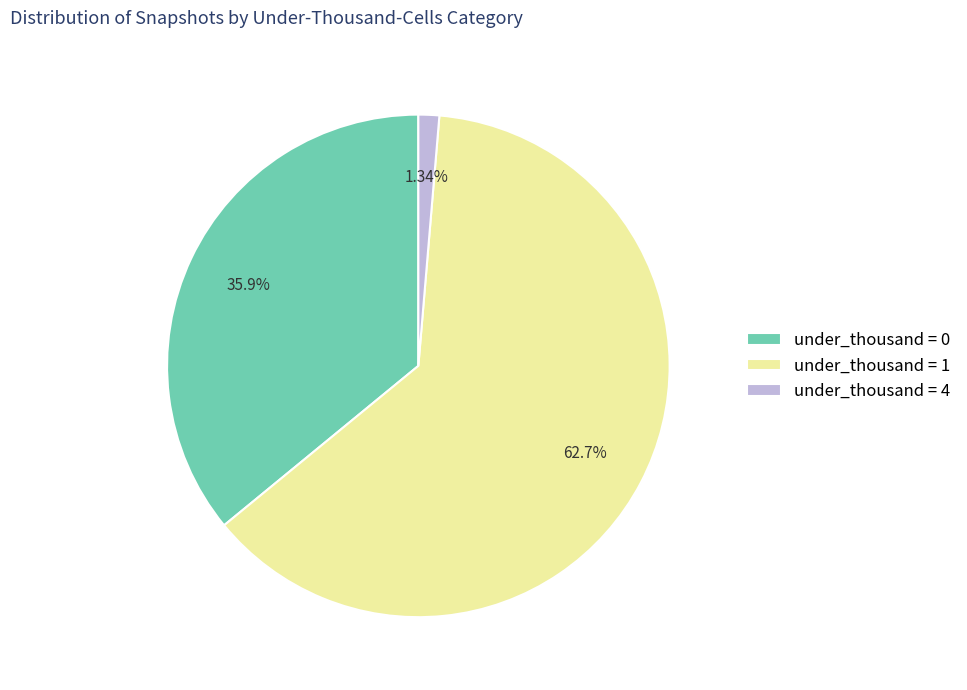

To the nearest percent, what is the difference between the largest and smallest slice percentages?

61%